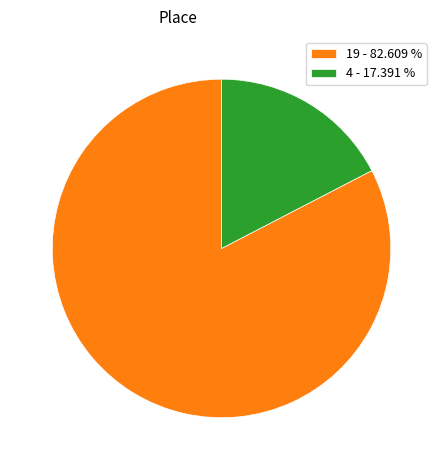

Which has a higher value, 4 - 17.391 % or 19 - 82.609 %?

19 - 82.609 %